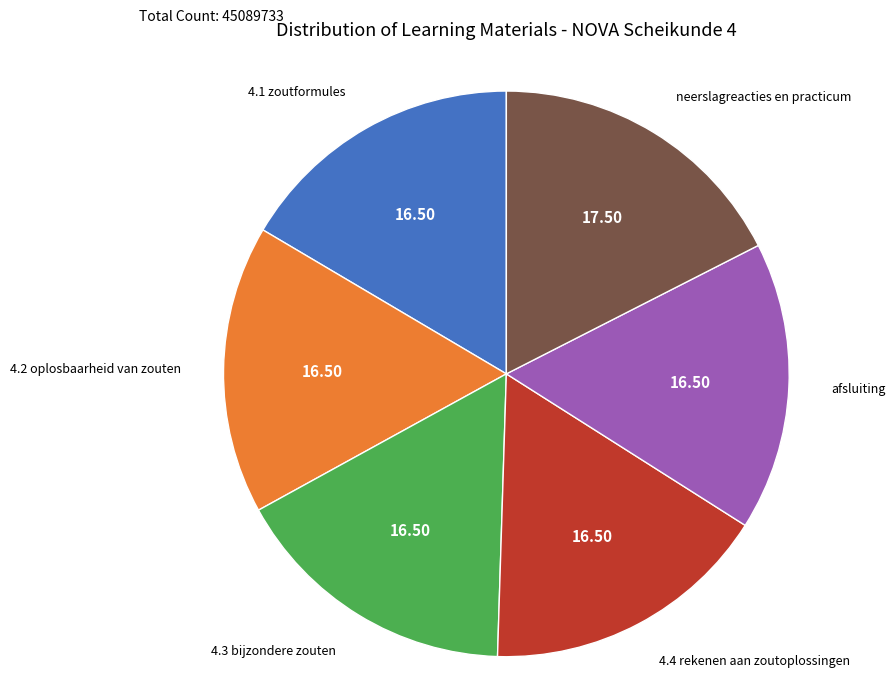

Is there a majority slice in this chart?

No